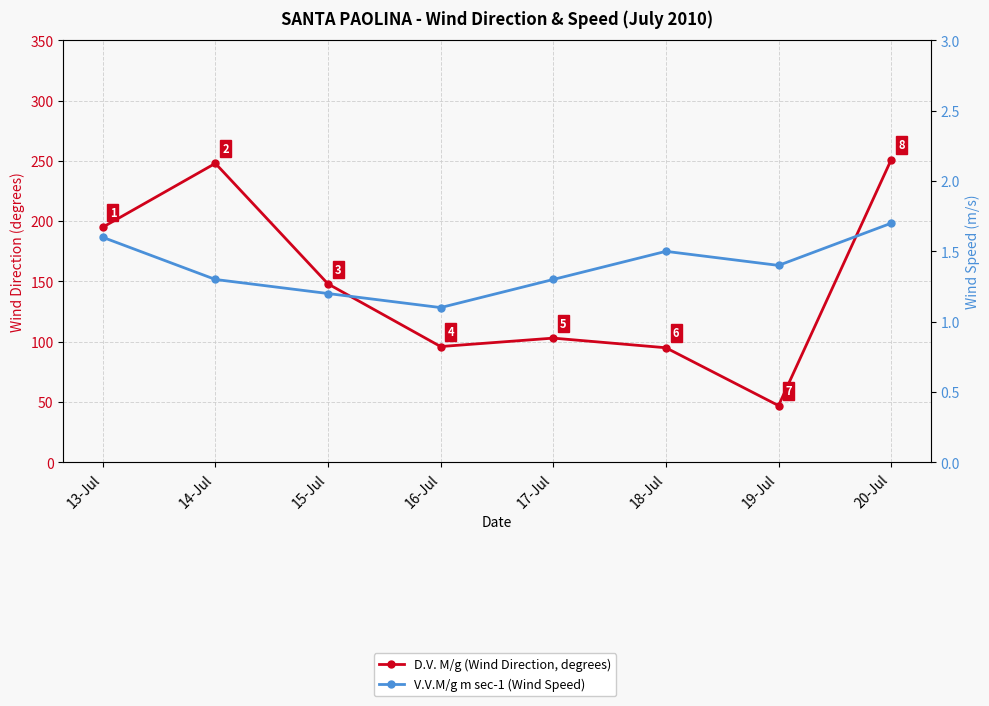

Reading left to right, what are all the values shown in this chart?

D.V. M/g (Wind Direction, degrees): 13-Jul=195.0	14-Jul=248.0	15-Jul=148.0	16-Jul=96.0	17-Jul=103.0	18-Jul=95.0	19-Jul=47.0	20-Jul=251.0
V.V.M/g m sec-1 (Wind Speed): 13-Jul=1.6	14-Jul=1.3	15-Jul=1.2	16-Jul=1.1	17-Jul=1.3	18-Jul=1.5	19-Jul=1.4	20-Jul=1.7